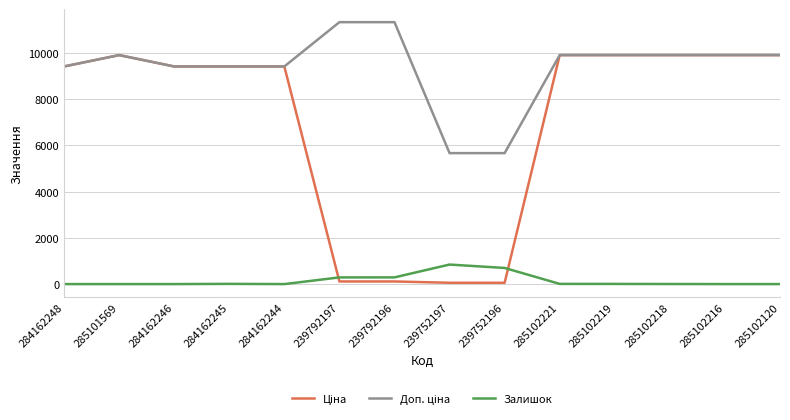

Is it true that Залишок equals 845.0 at 239752197?

True